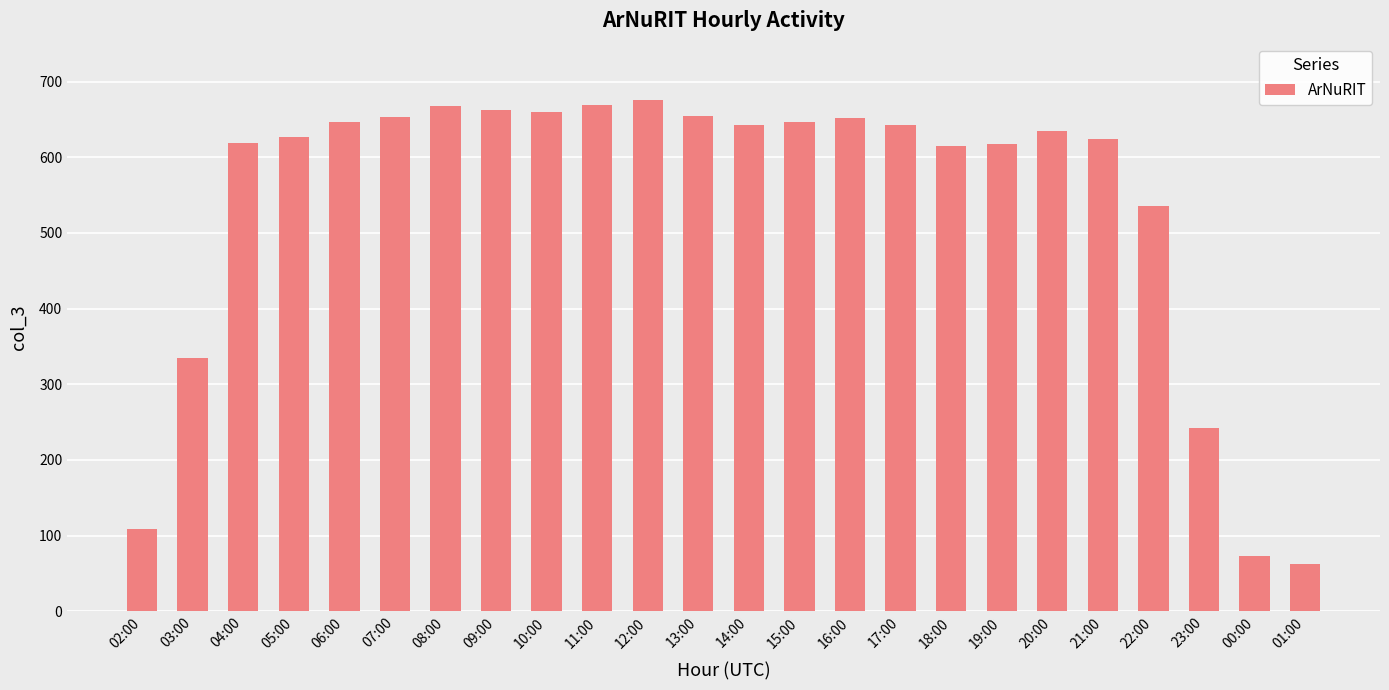

What is the label of the 14th bar from the right?

12:00